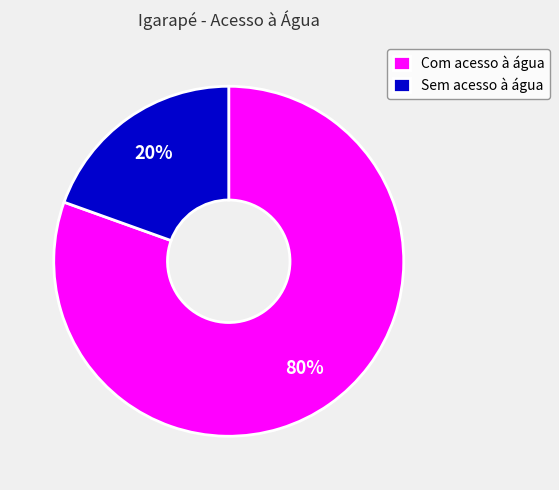

Which category has the biggest portion of the pie?

Com acesso à água